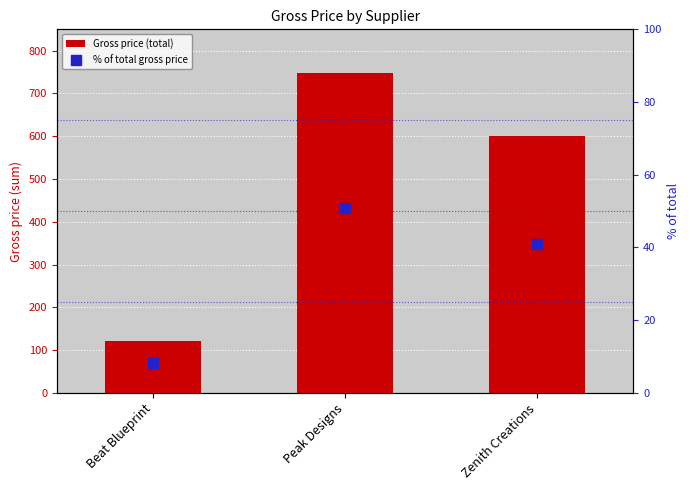

Which series contains the highest Y value?

Gross price (total)